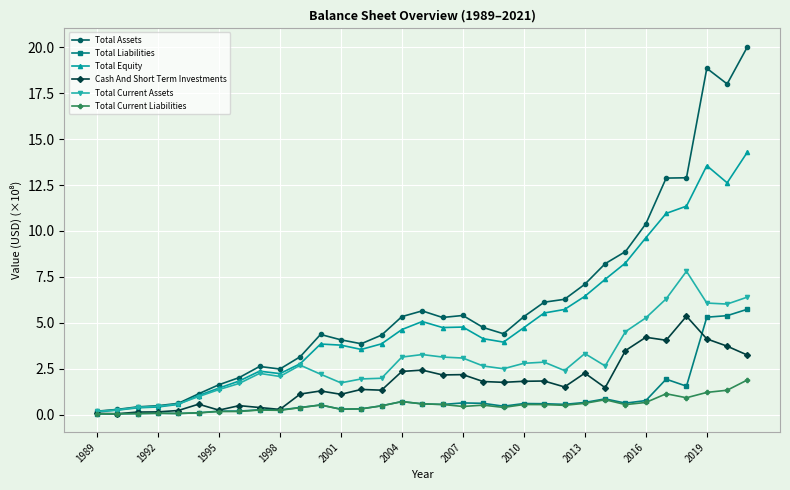

Which series has the largest range (max minus min)?

Total Assets